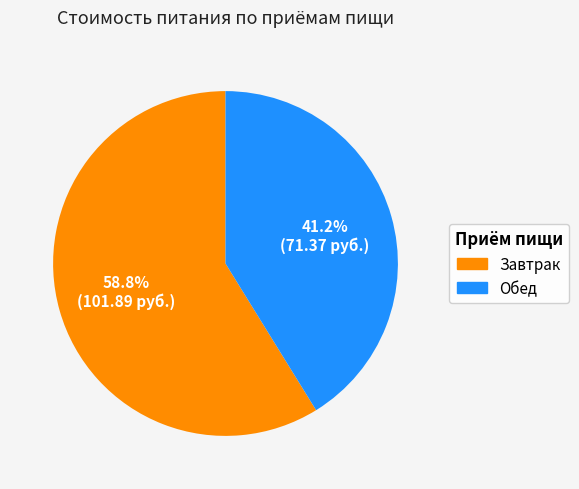

True or false: Обед accounts for 41% of the total.

True